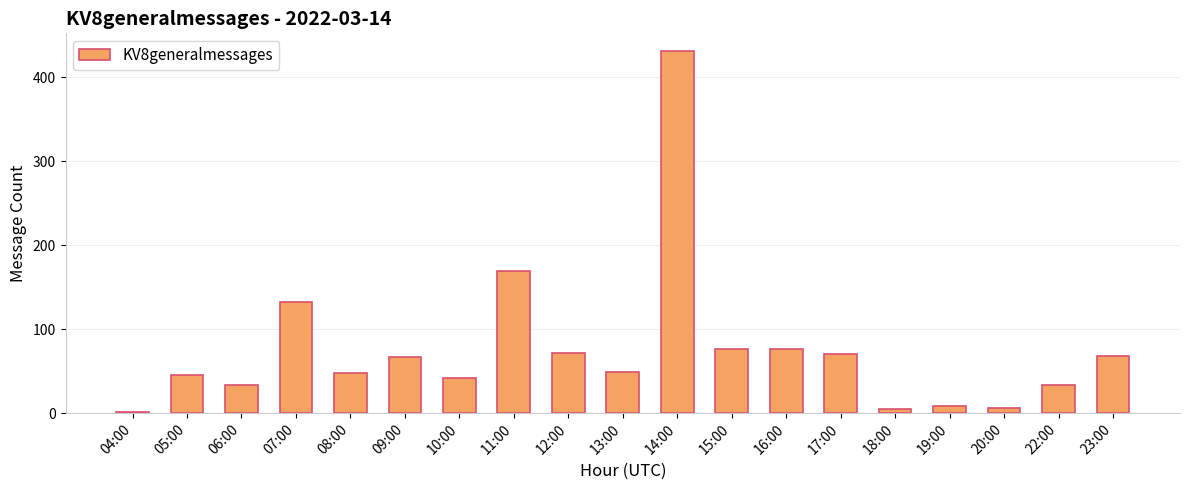

What is the greatest value displayed?

431